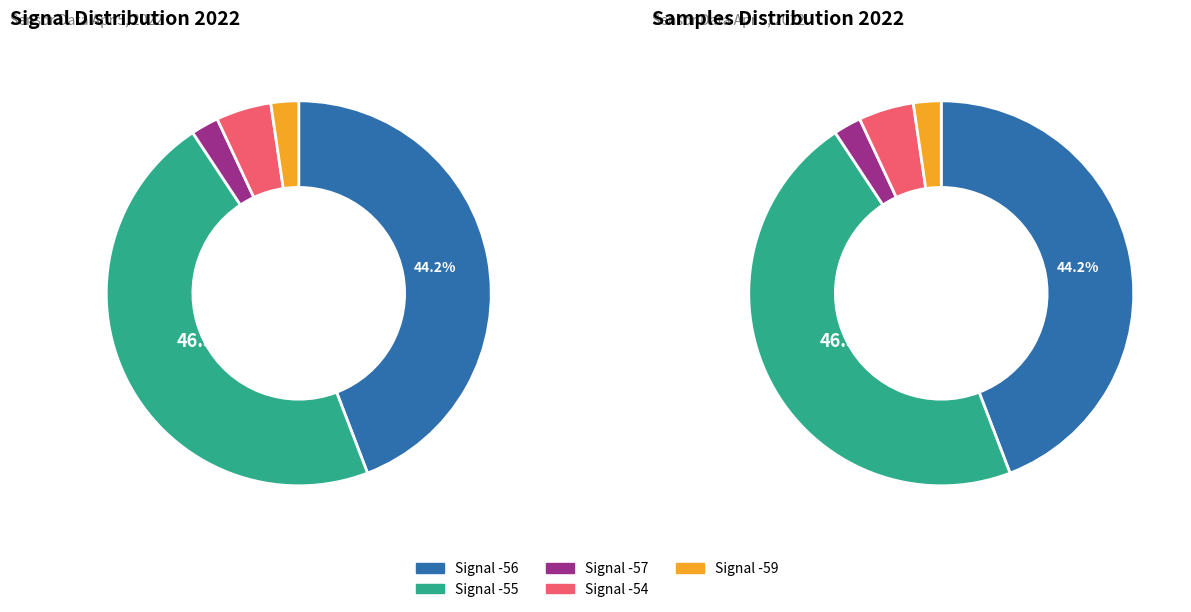

How many slices are in this pie chart?

5